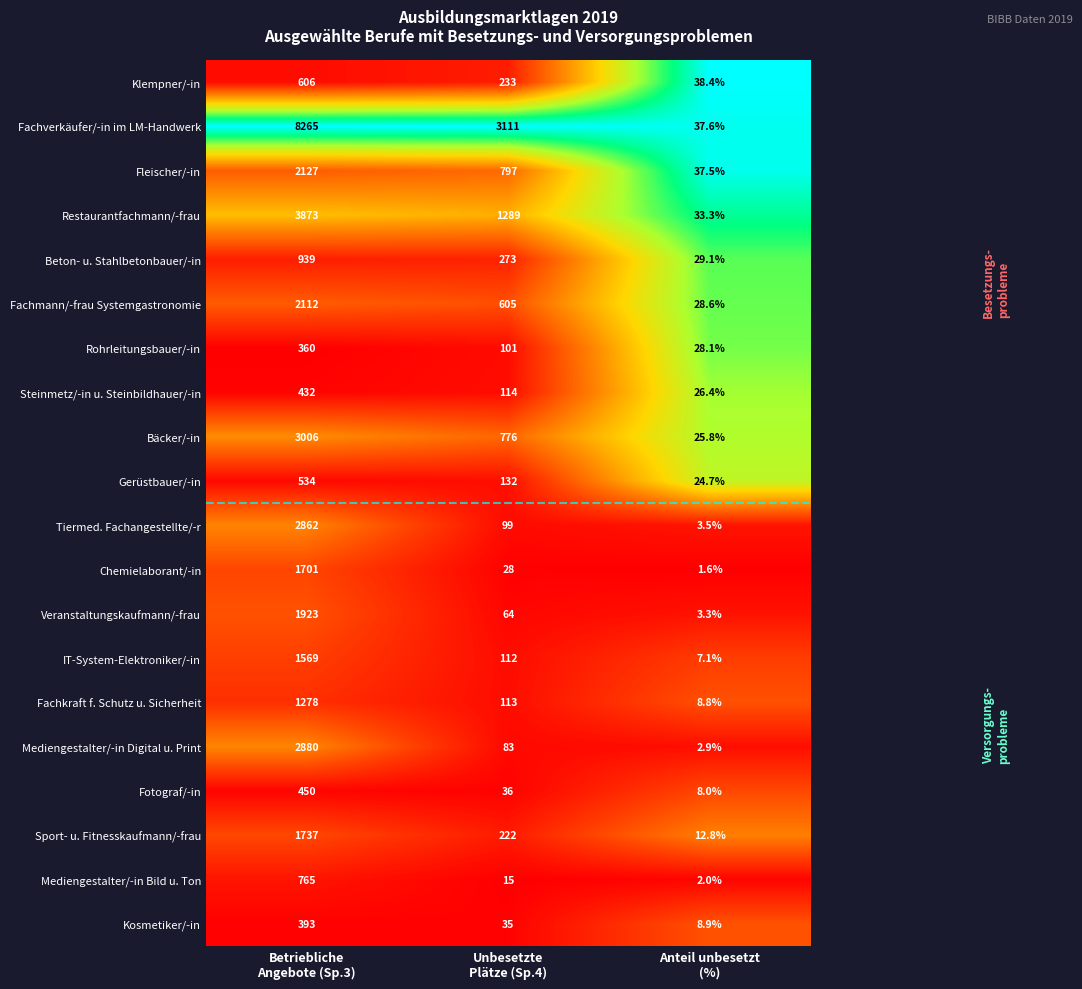

What is the difference between the second highest and minimum values in the Tiermed. Fachangestellte/-r series?

95.5